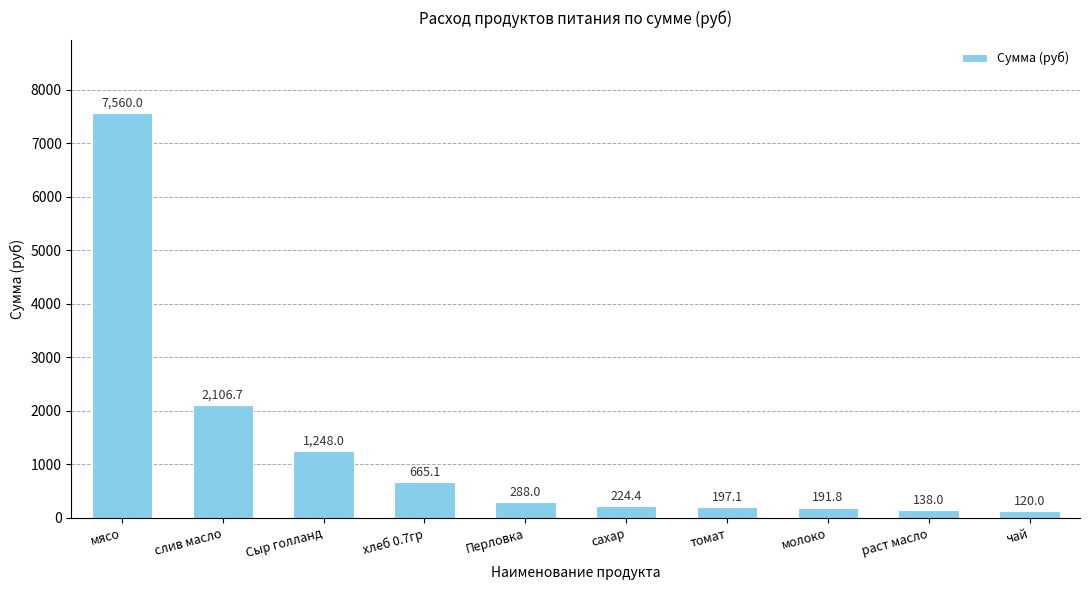

How many bars are there in total?

10